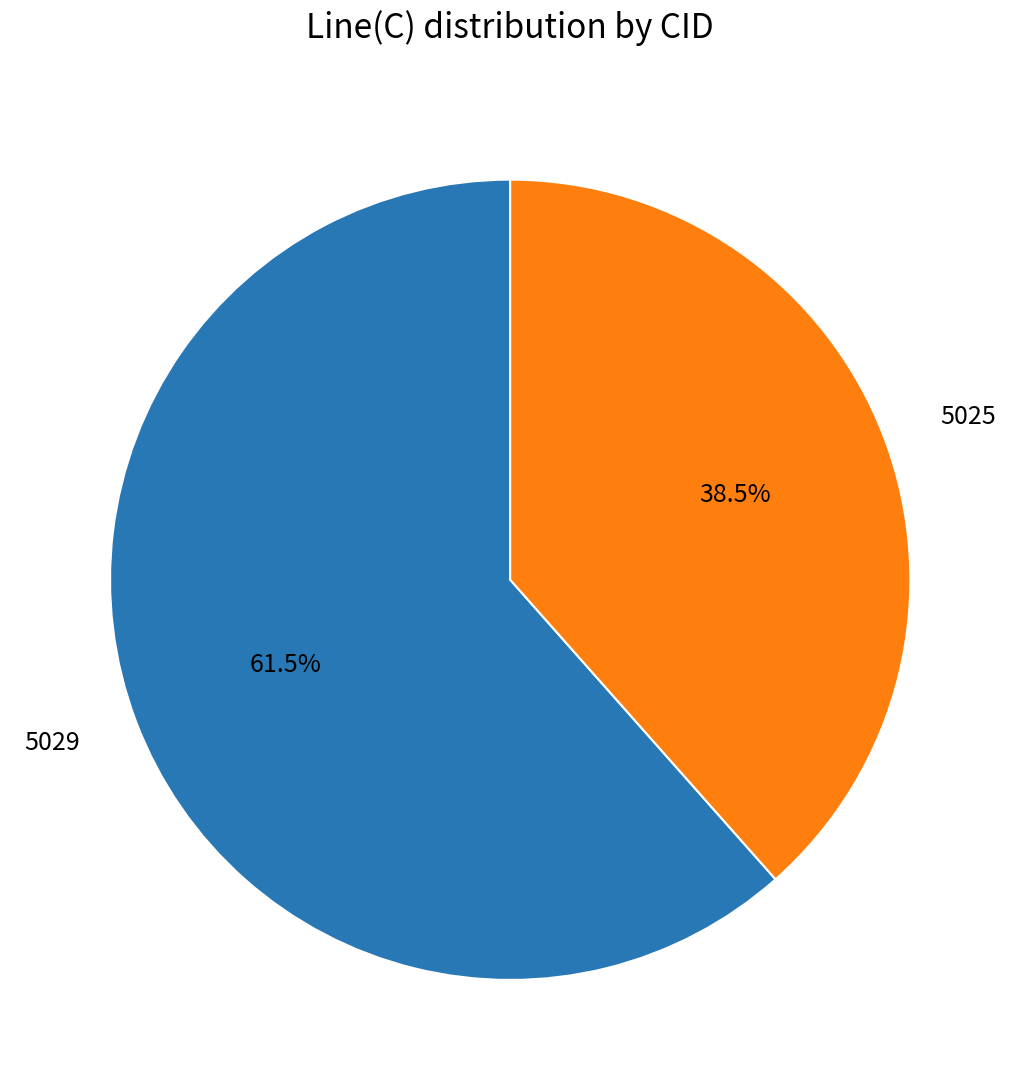

What is the largest slice in the pie chart?

5029